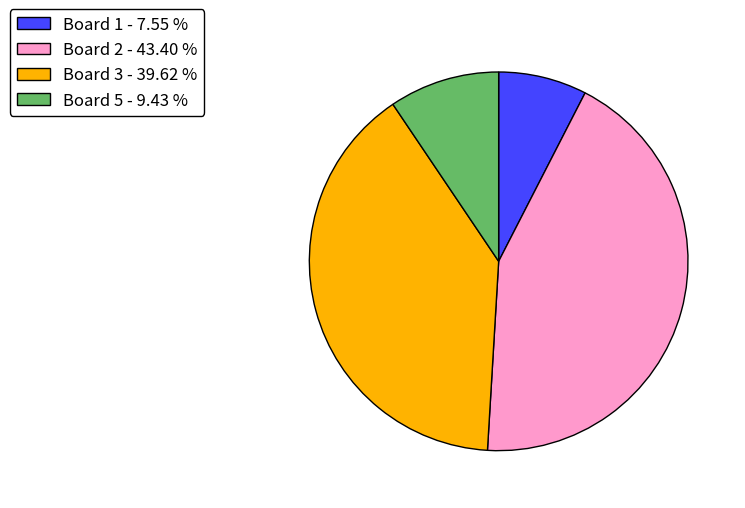

Which slice is the smallest?

Board 1 - 7.55 %